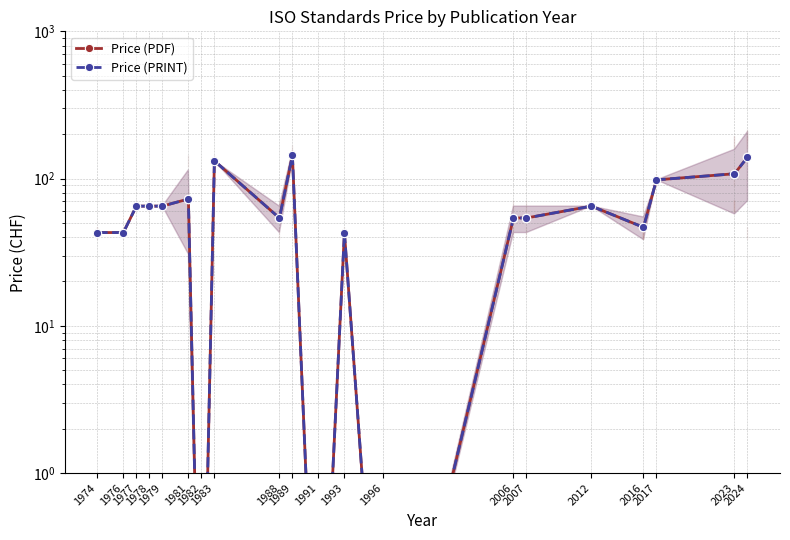

What is the average value of the Price (PRINT) series?

64.6